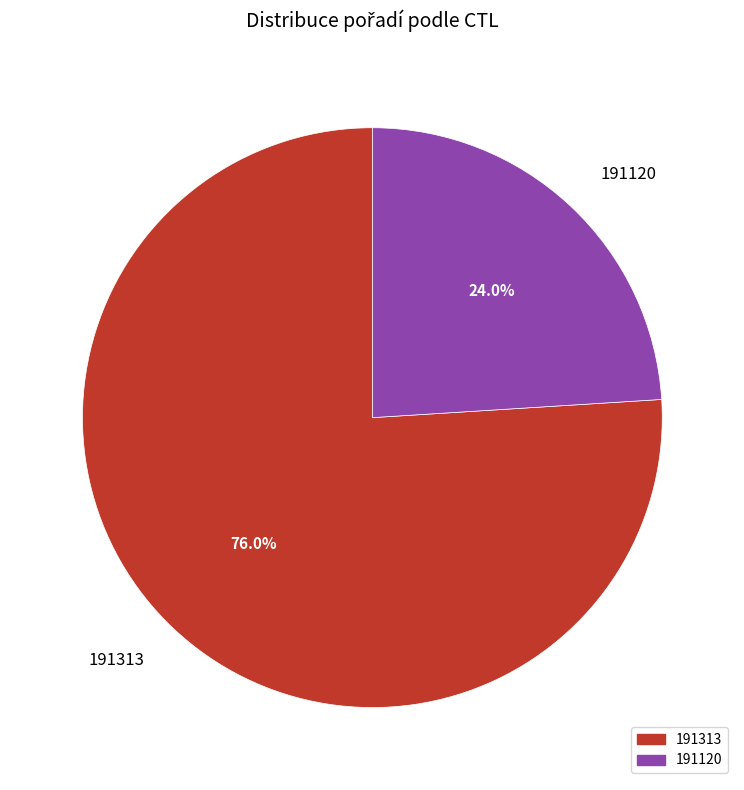

Which slice is the largest?

191313